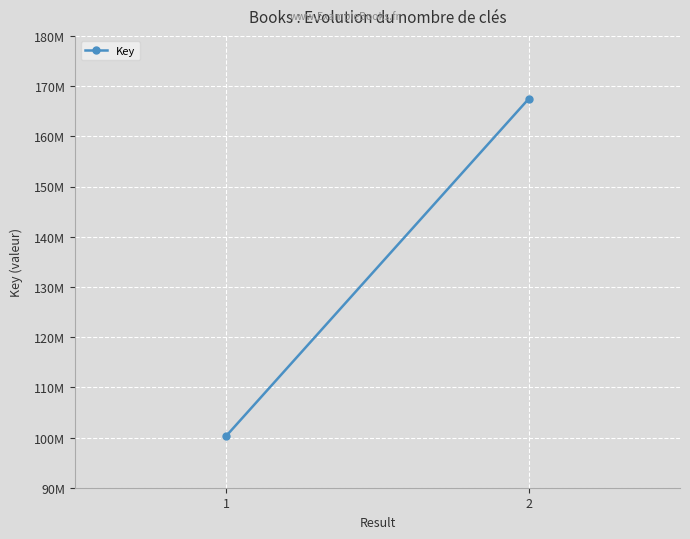

What is the ratio of the value at 1 to the value at 2?

0.6